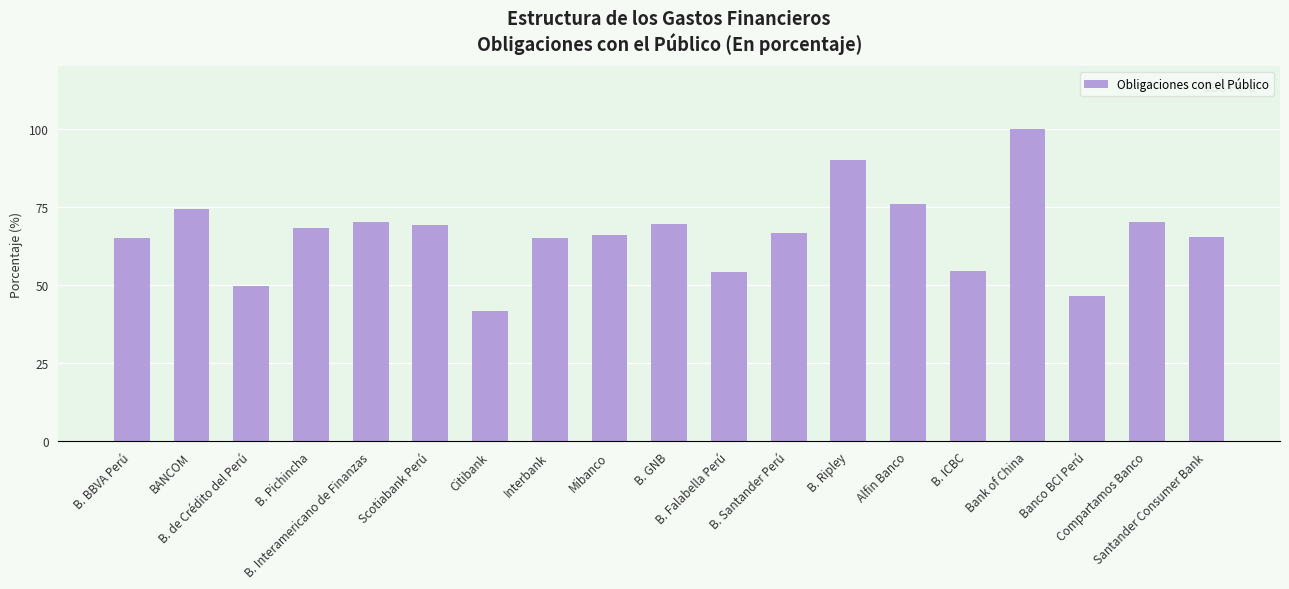

What position from the left is Alfin Banco?

14